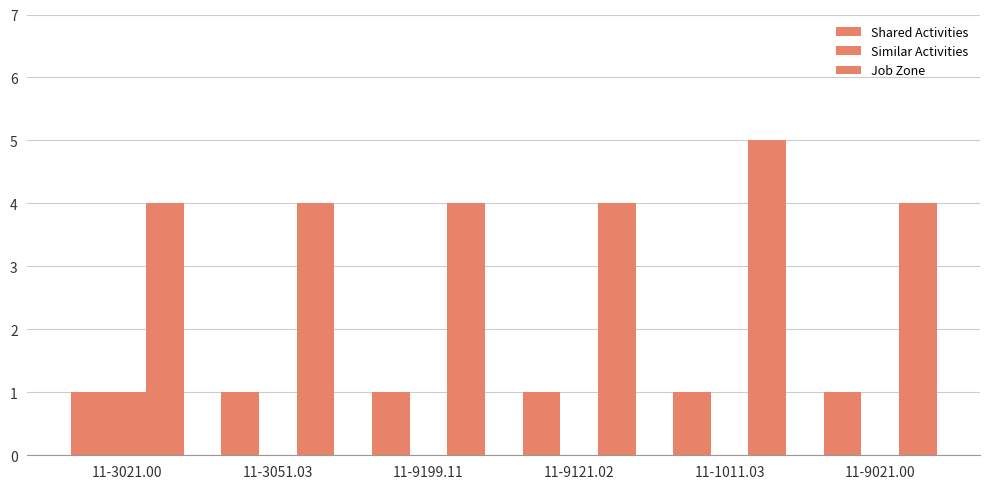

How many categories are shown in the chart?

6